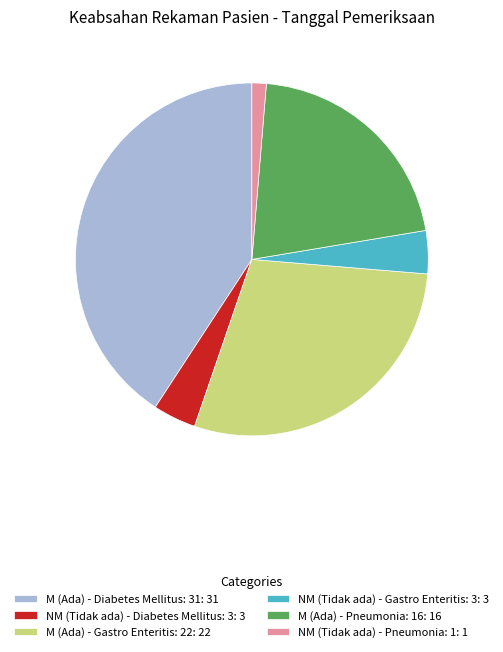

What is the largest slice in the pie chart?

M (Ada) - Diabetes Mellitus: 31: 31